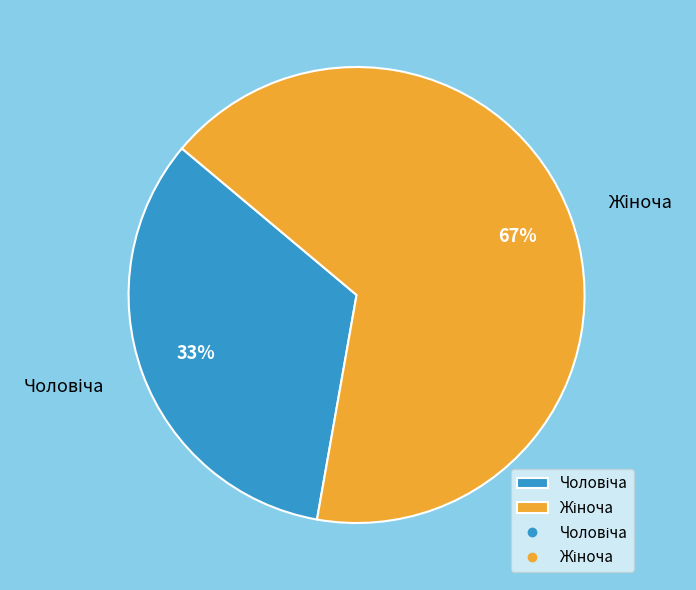

Is there a majority slice in this chart?

Yes